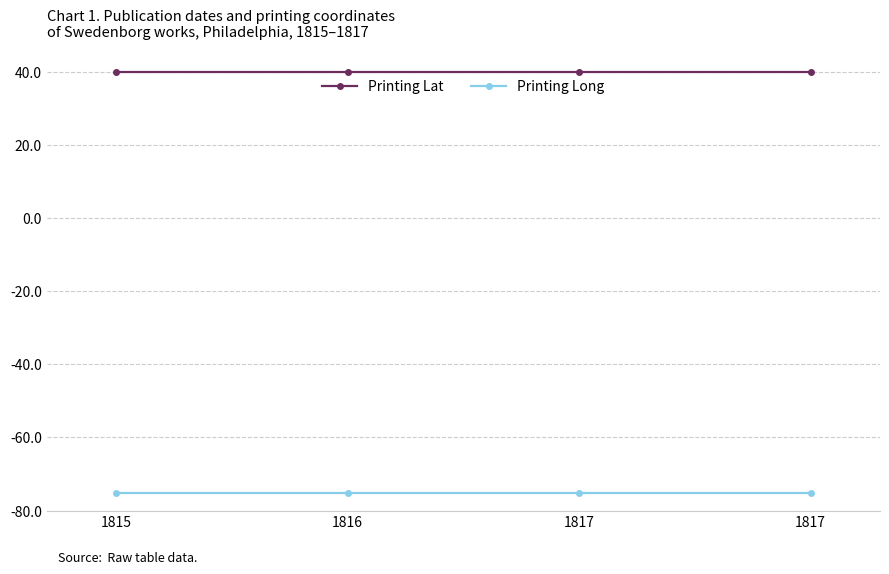

At how many categories does at least one series exceed 6?

4